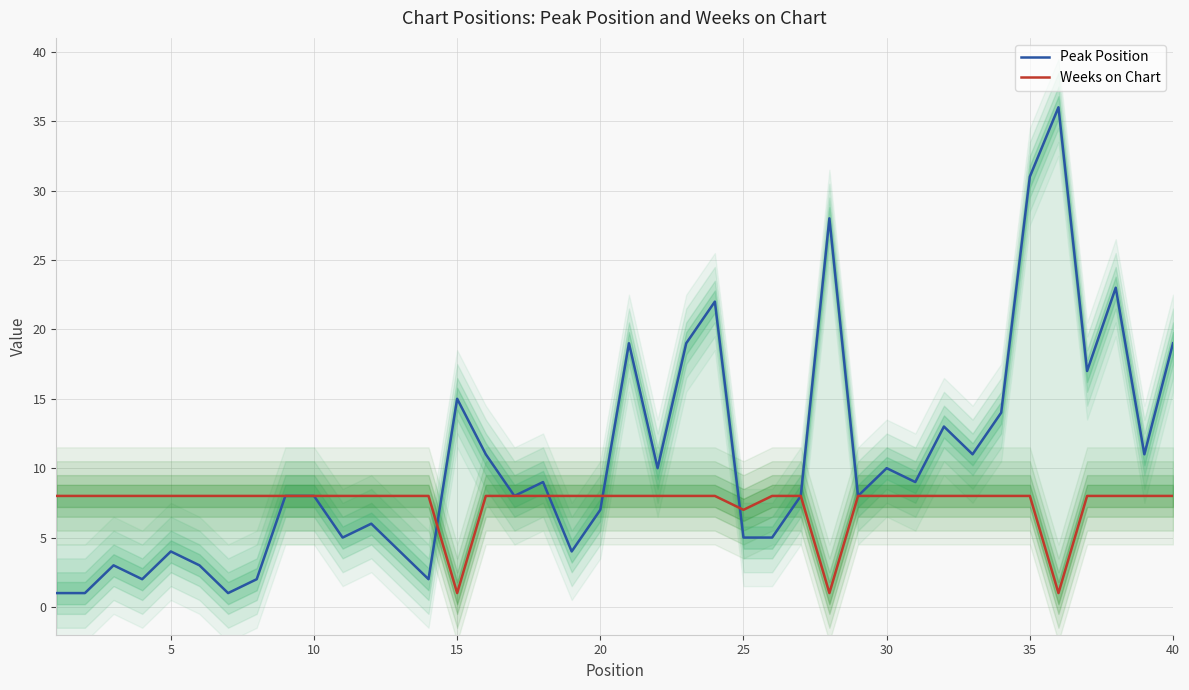

How many intersections are there between Weeks on Chart and Peak Position?

4